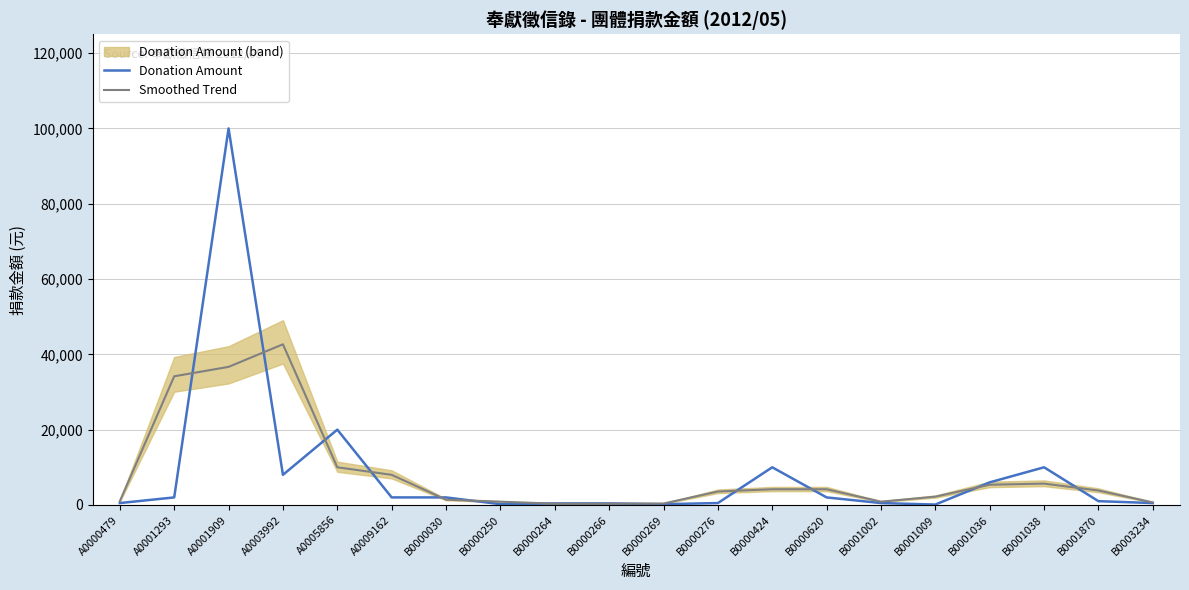

The Donation Amount series shows 400.0 at B0000266. True or false?

True